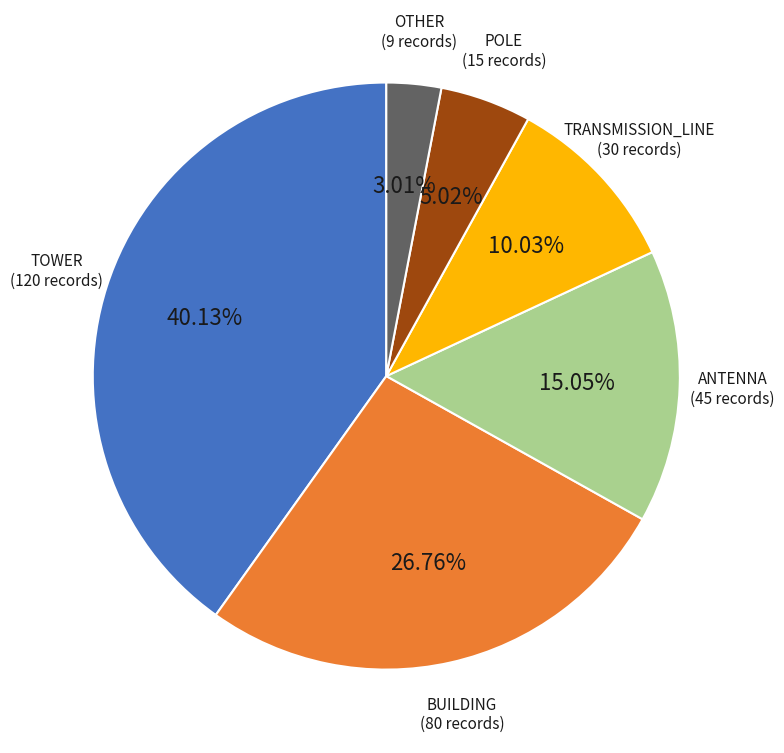

What percentage is the TOWER slice, to the nearest percent?

40%